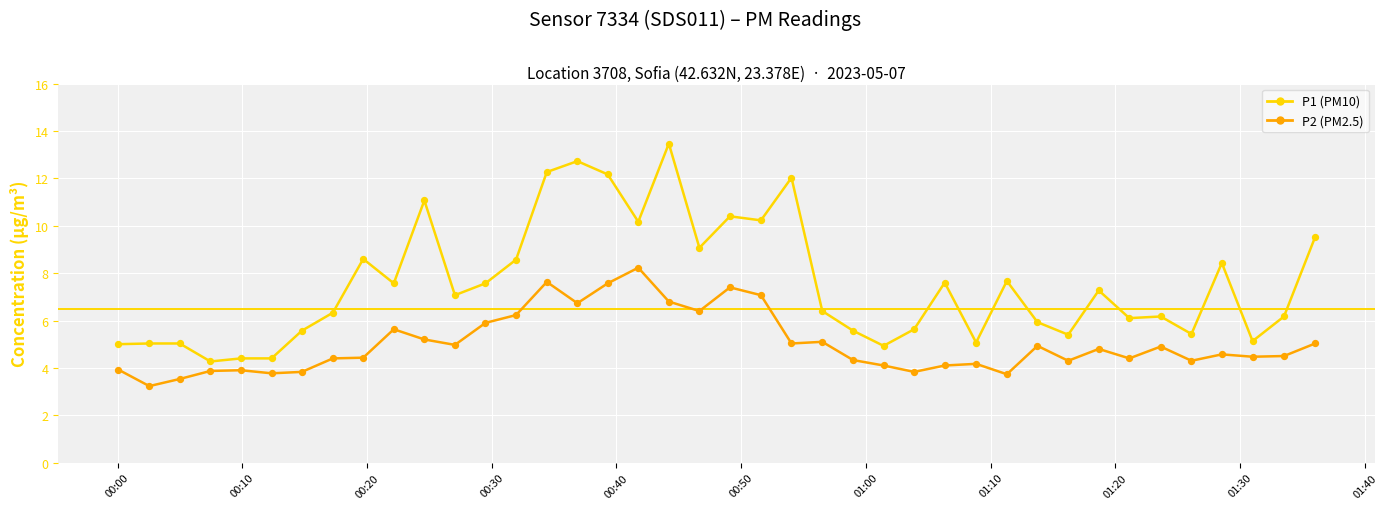

At how many categories does at least one series exceed 4?

40